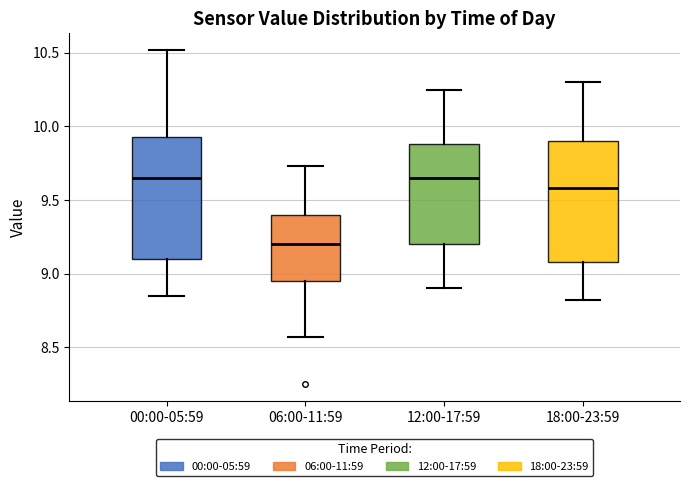

Reading left to right, read every box against the y-axis: the position of its median line, the range the box covers, and the ends of its whiskers. The values are not printed on the chart, so give them approximately, as read against the axis.

00:00-05:59: median 9.65, box 9.10 to 9.95, whiskers 8.85 to 10.50
06:00-11:59: median 9.20, box 8.95 to 9.40, whiskers 8.55 to 9.75
12:00-17:59: median 9.65, box 9.20 to 9.90, whiskers 8.90 to 10.25
18:00-23:59: median 9.60, box 9.10 to 9.90, whiskers 8.80 to 10.30